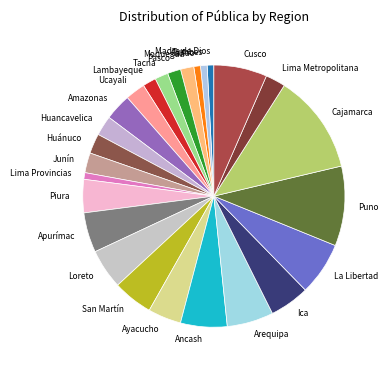

Do San Martín and Cusco together represent more than half of the pie?

No